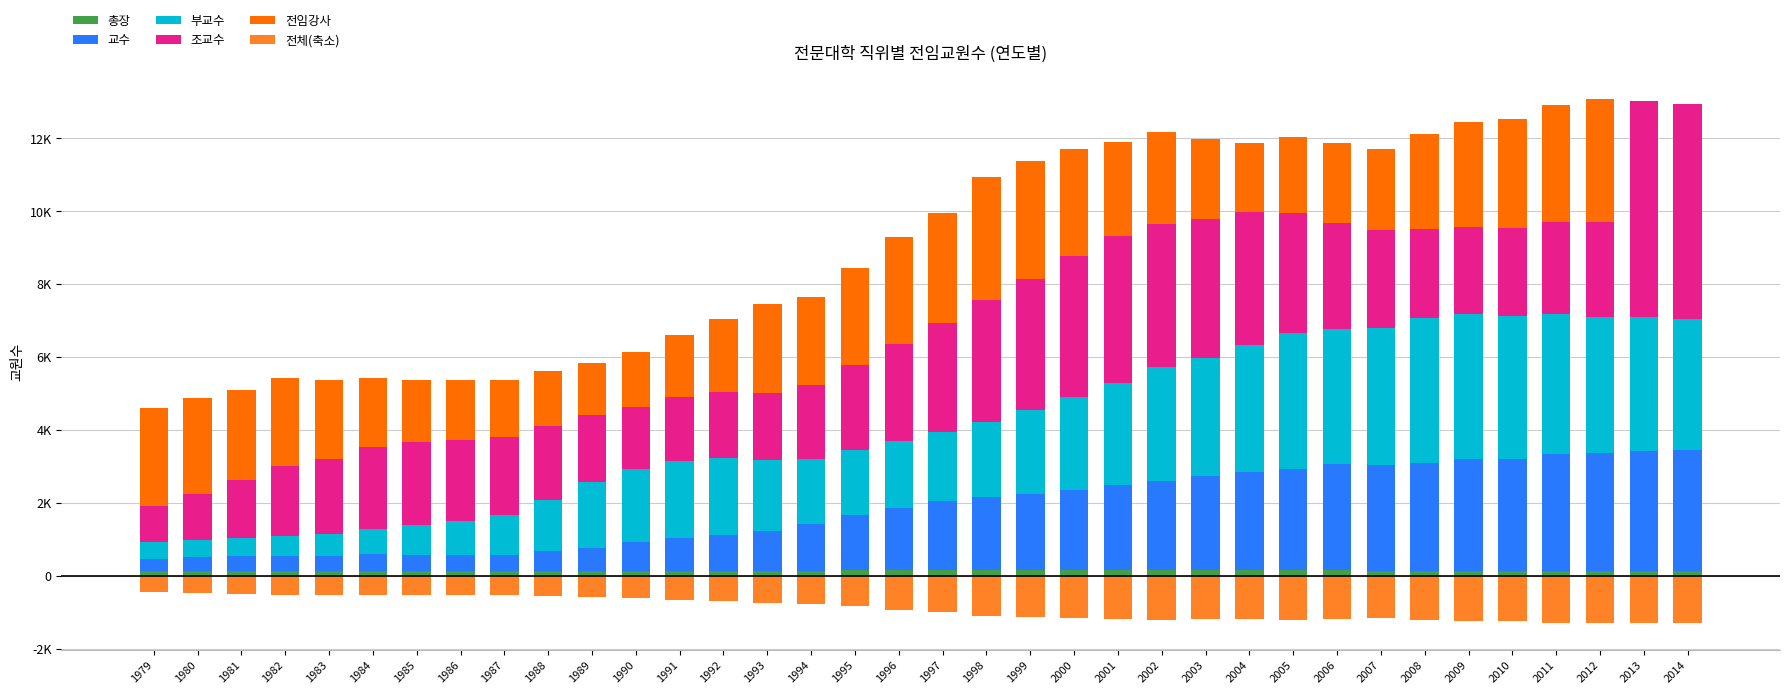

What is the highest value of the 전체(축소) series?

-461.0